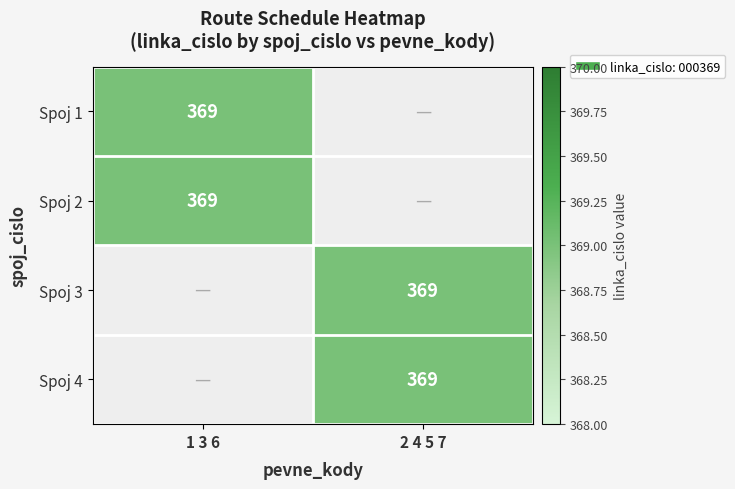

Is it true that Spoj 3 equals 627 at 2 4 5 7?

False